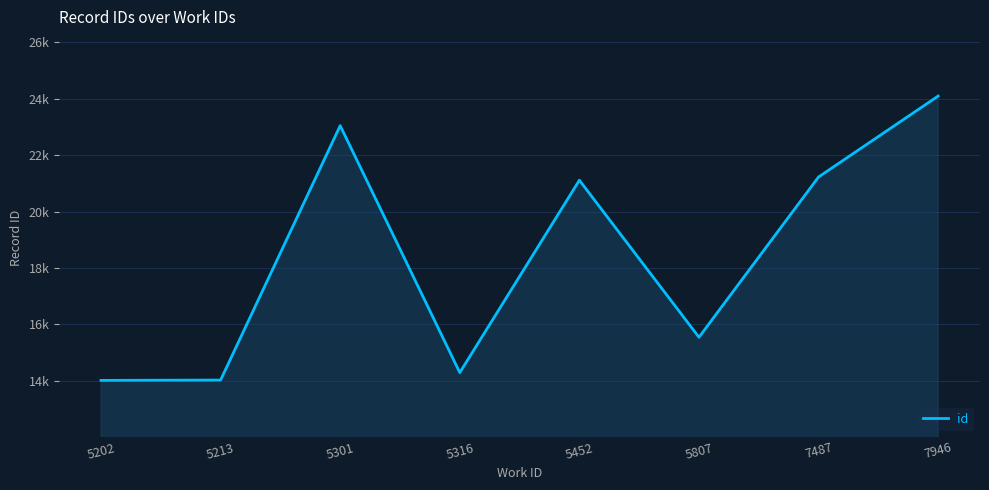

What is the average value?

18420.9